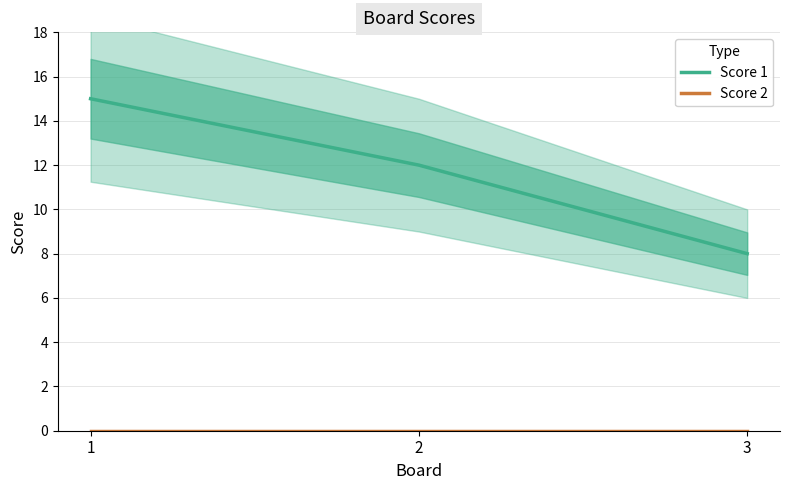

What is the difference between the maximum and minimum values in the Score 1 series?

7